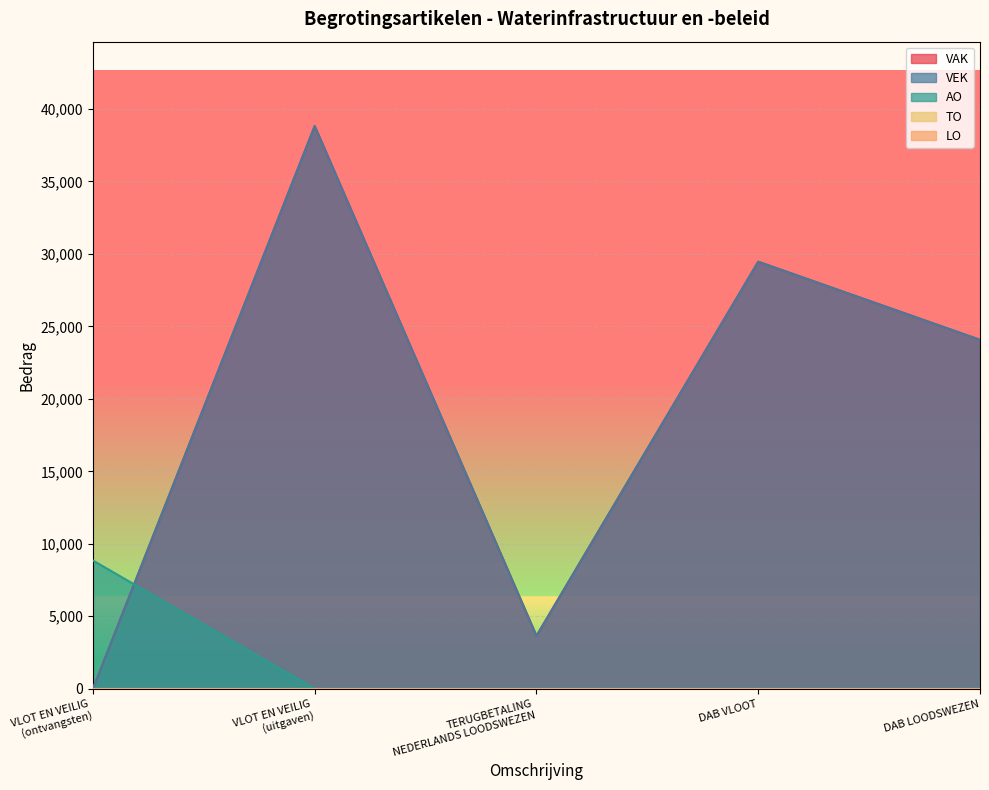

Does the chart display data point markers on the line(s)?

No